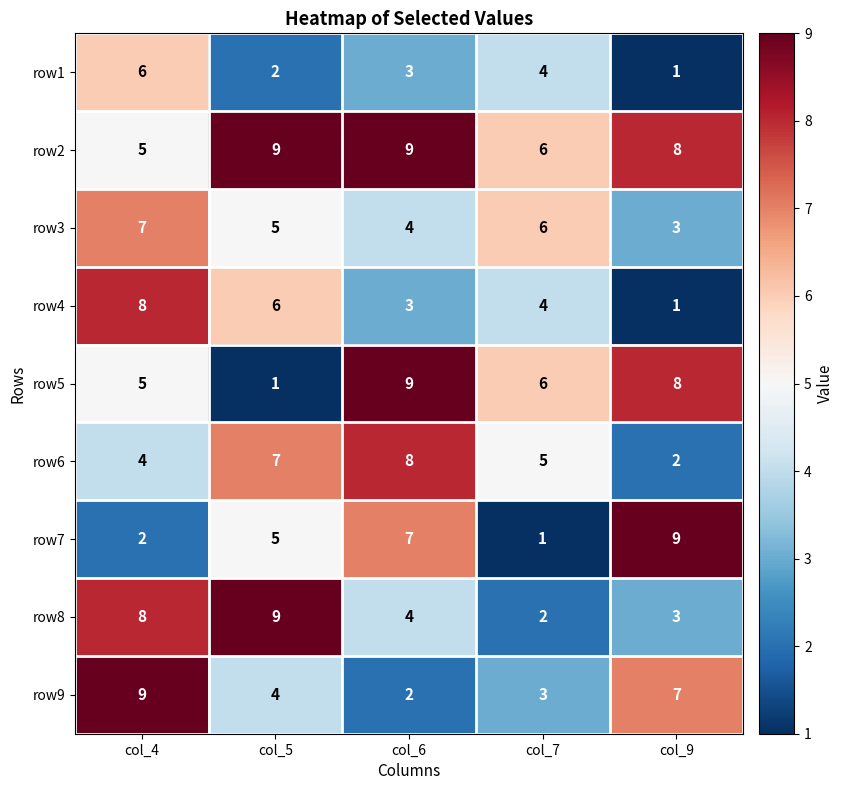

What is the difference between the highest and lowest values at col_6?

7